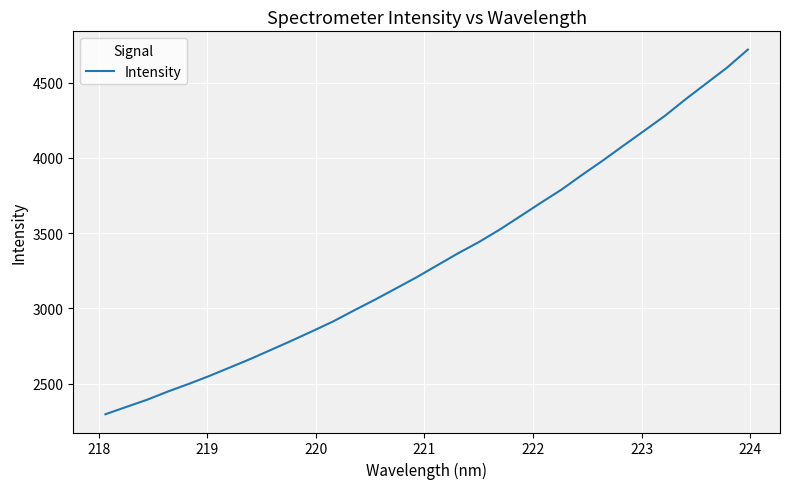

What is the difference between the maximum and minimum values?

2422.1